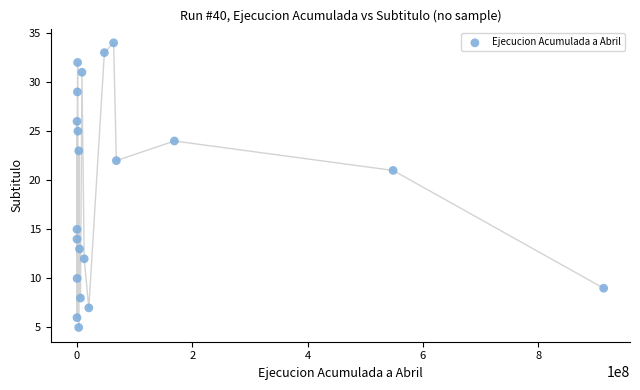

What Y value in the scatter plot is closest to 19?

21